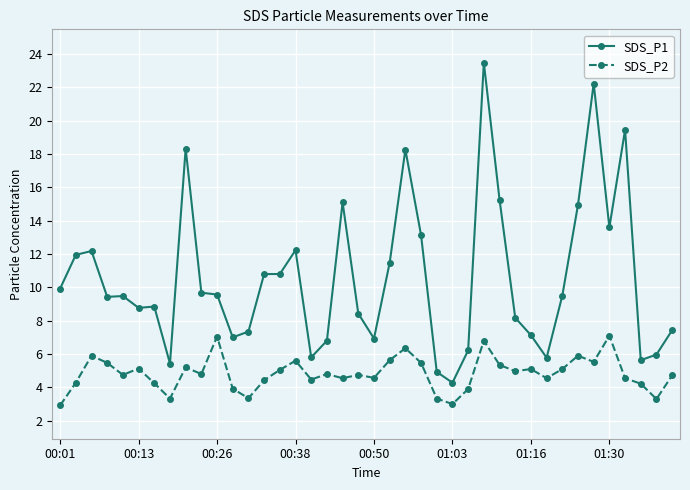

What is the maximum value for SDS_P1?

23.5